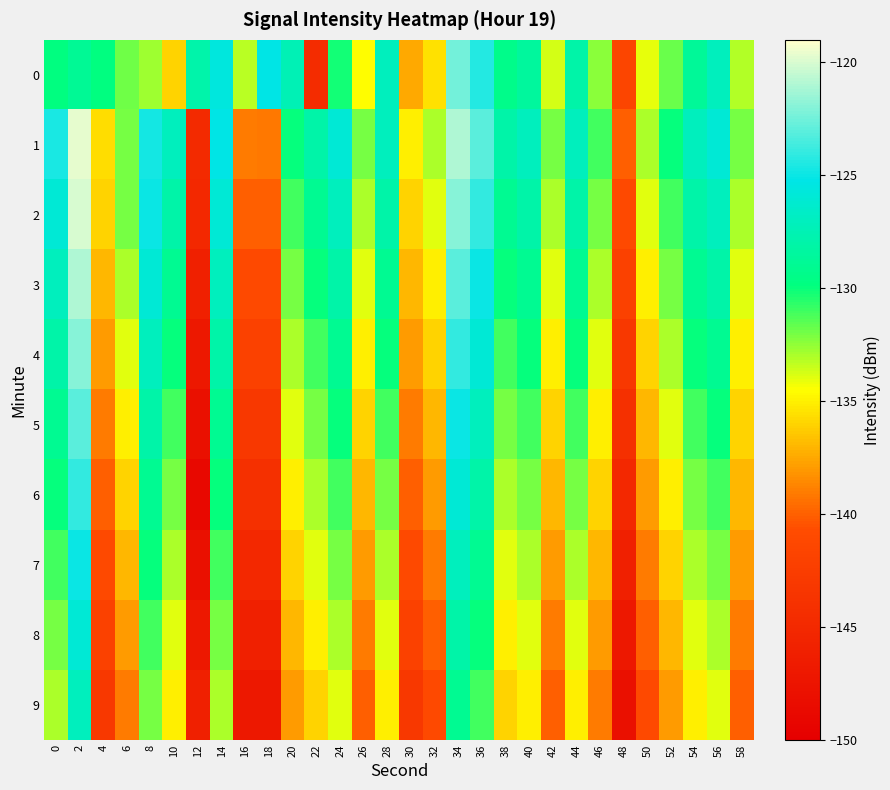

How many series are shown in this chart?

10